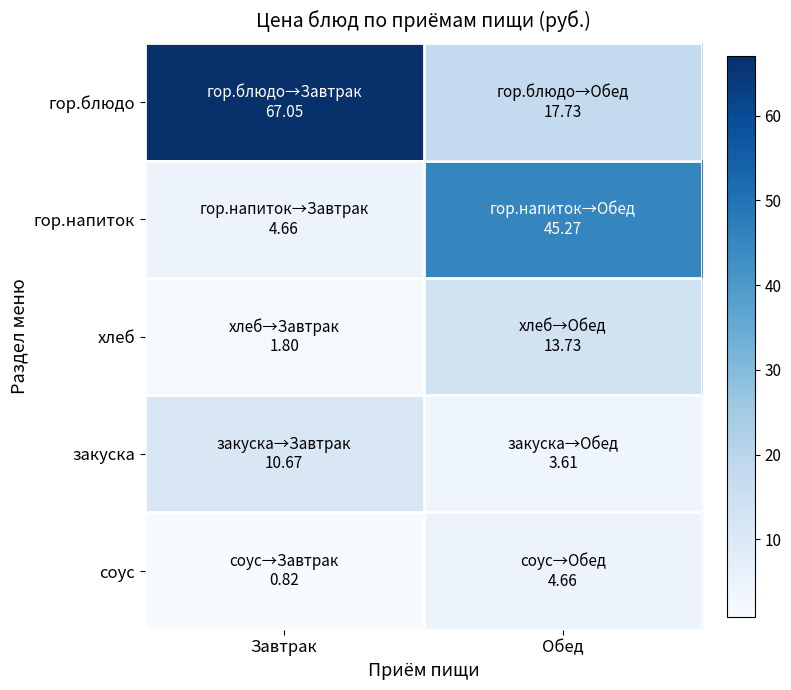

Reading left to right, transcribe all the data shown in this chart.

гор.блюдо: Завтрак=67.0	Обед=17.7
гор.напиток: Завтрак=4.7	Обед=45.3
хлеб: Завтрак=1.8	Обед=13.7
закуска: Завтрак=10.7	Обед=3.6
соус: Завтрак=0.8	Обед=4.7